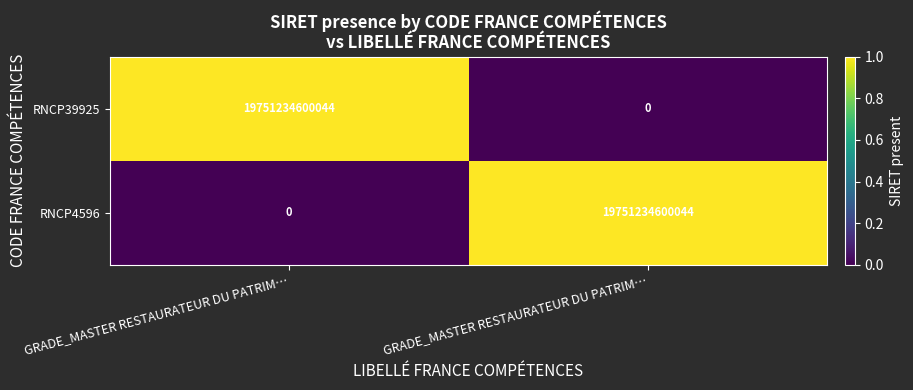

How many distinct data groups are displayed?

2